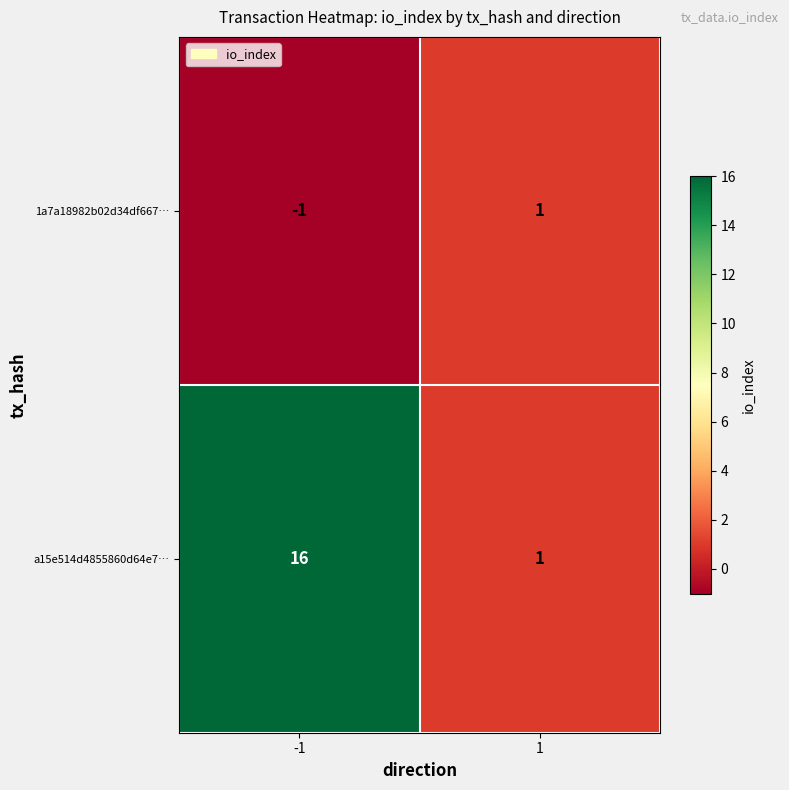

Between -1 and 1, which series saw the biggest shift?

a15e514d4855860d64e7…